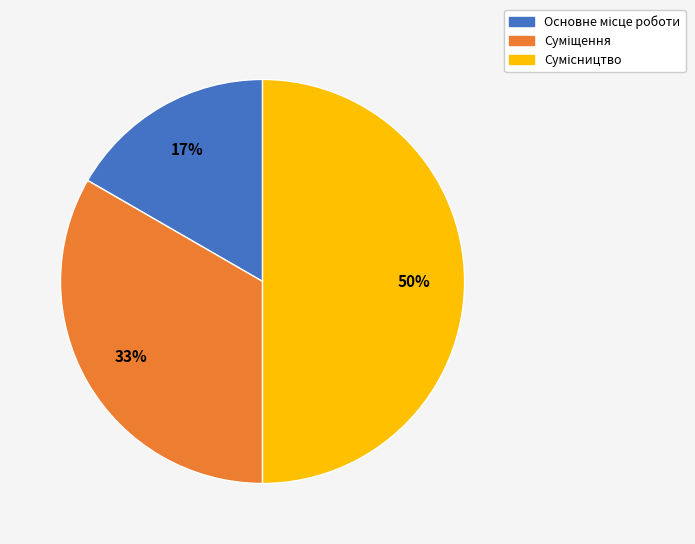

To the nearest percent, what is the difference between the largest and smallest slice percentages?

33%